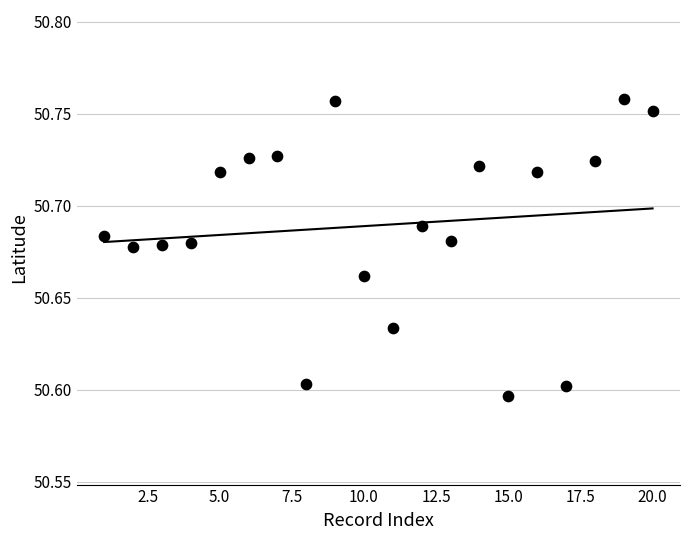

What is the range of X values (max minus min)?

19.0